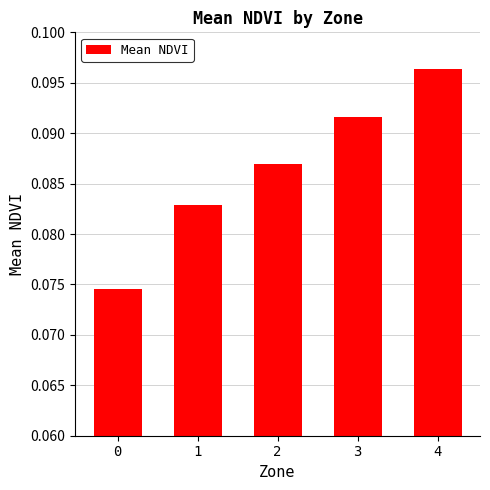

Rank the categories by value from lowest to highest.

0, 1, 2, 3, 4